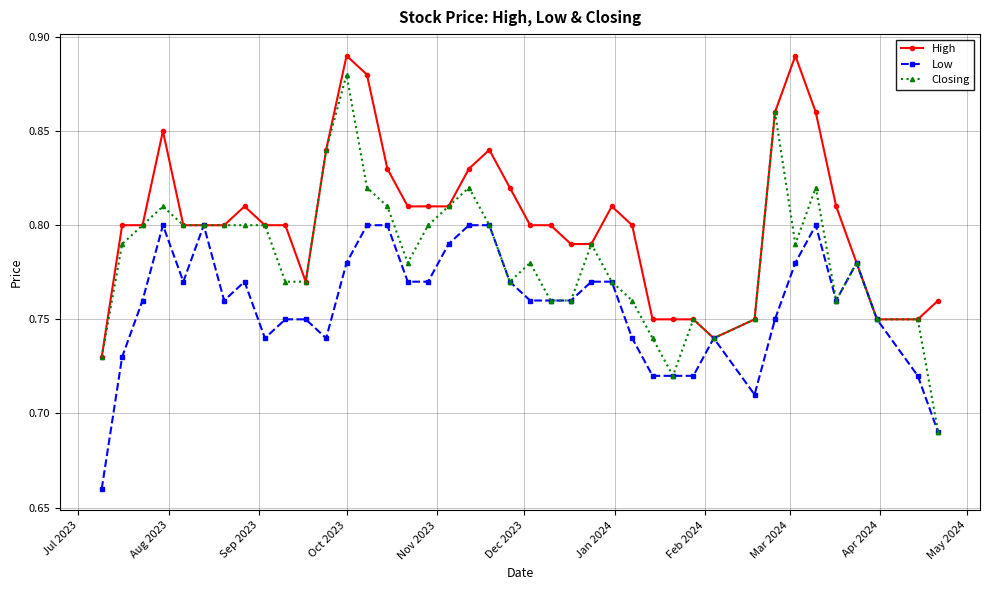

Which series has the widest spread of values?

Closing